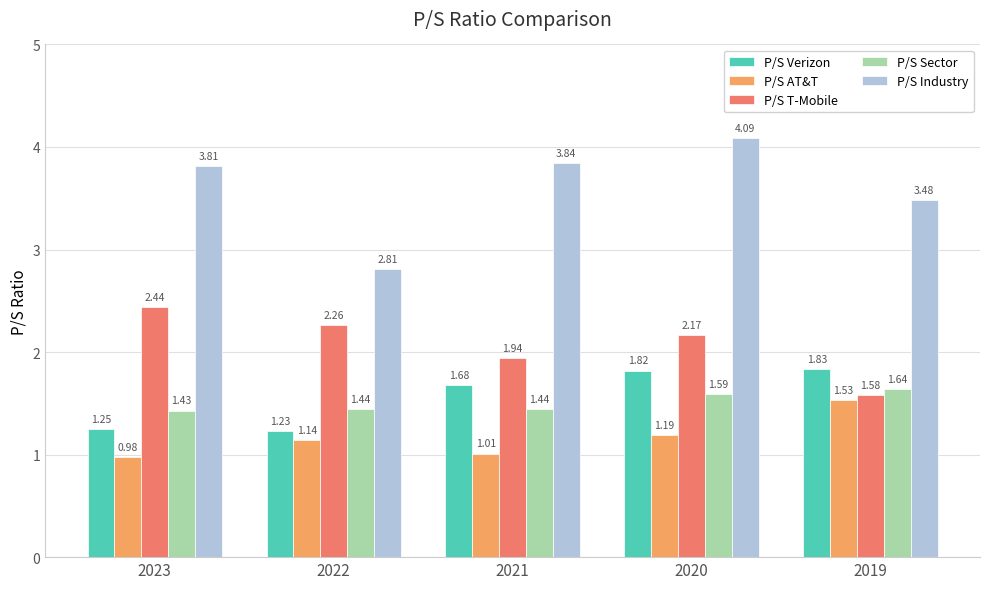

Which series changed the most between 2021 and 2019?

P/S AT&T